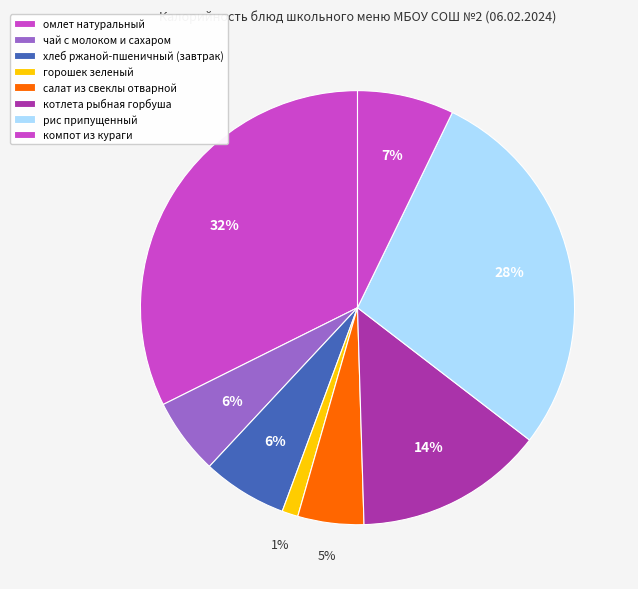

Is it true that рис припущенный is 14% of the pie?

False